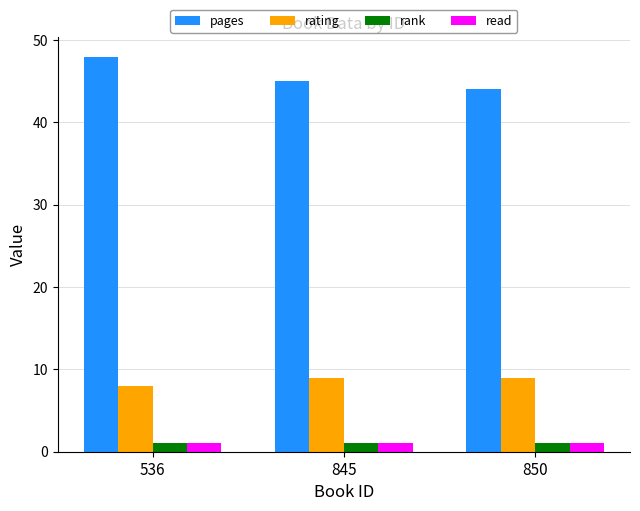

How many pages values are between 44 and 48?

3